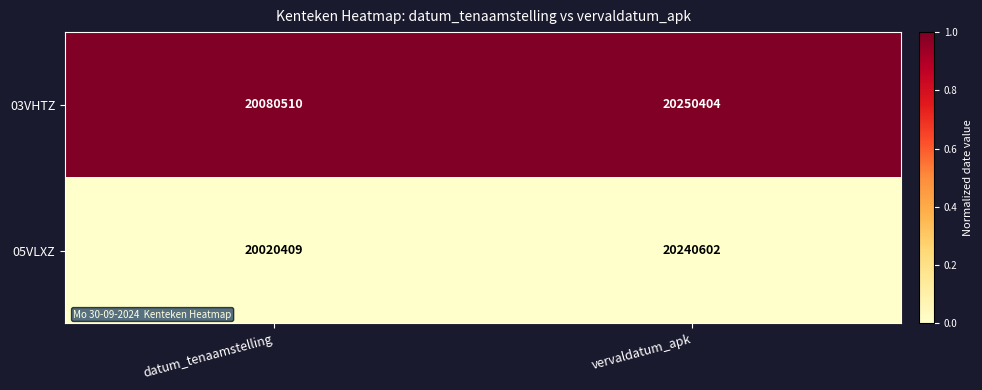

What is the total value across all series at datum_tenaamstelling?

40100919